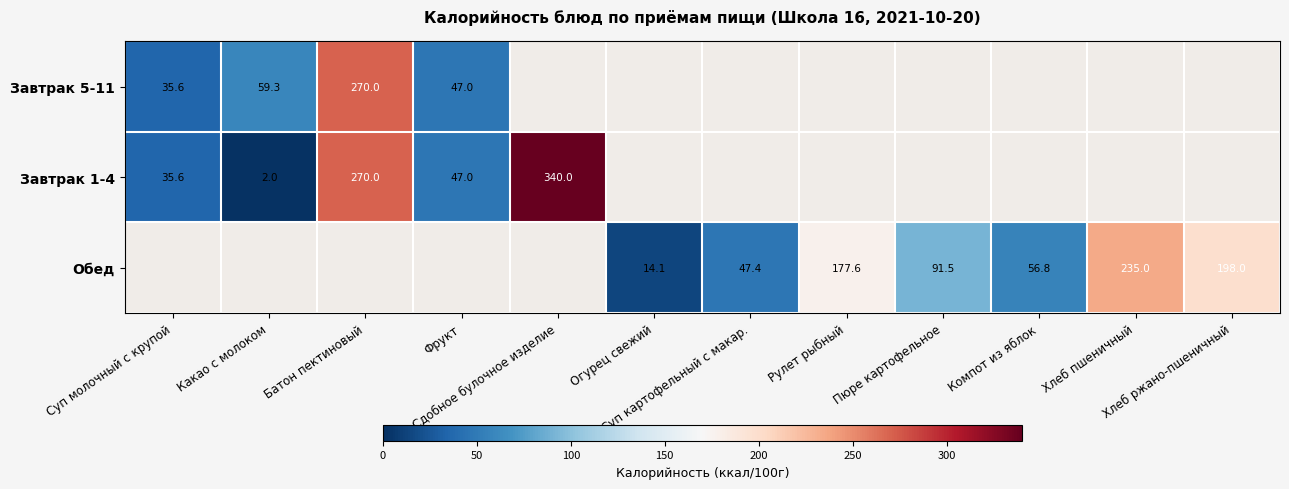

Which category has the highest value in the Завтрак 1-4 series?

Сдобное булочное изделие